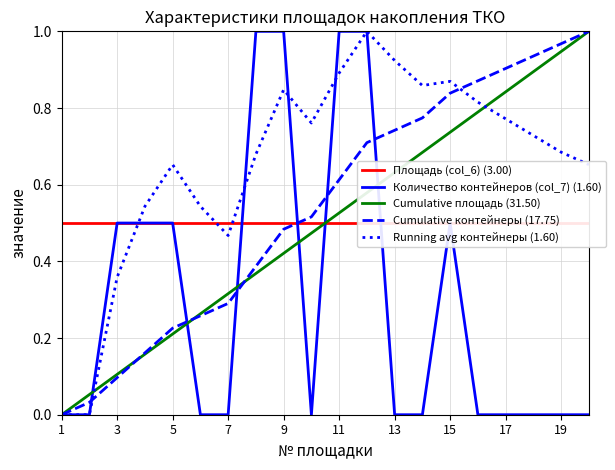

At which label is Cumulative площадь (31.50) closest to 0?

1